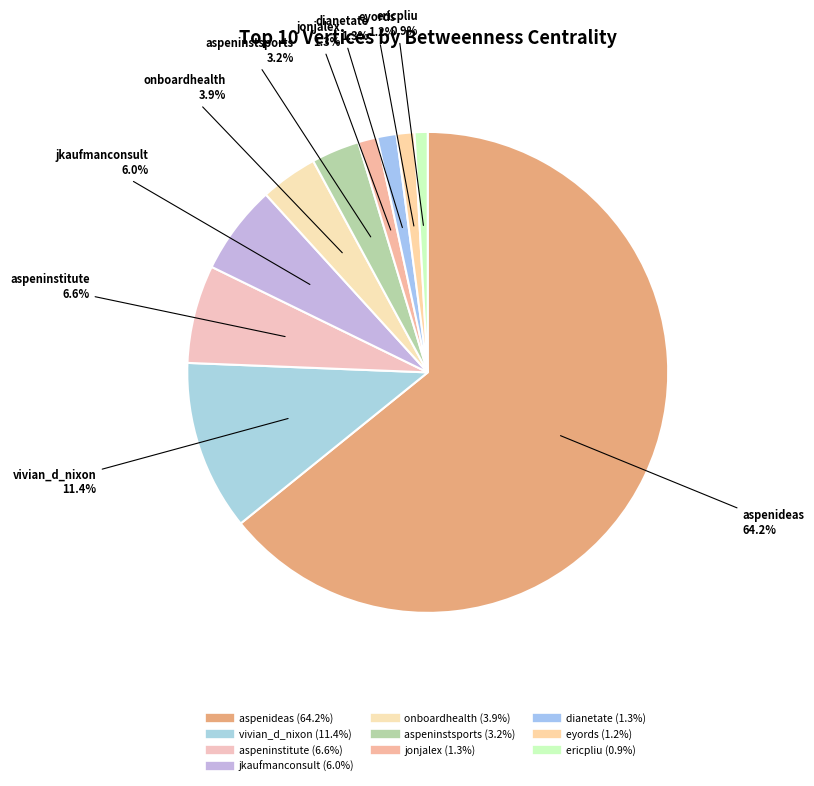

Which slice represents more than half of the pie?

aspenideas